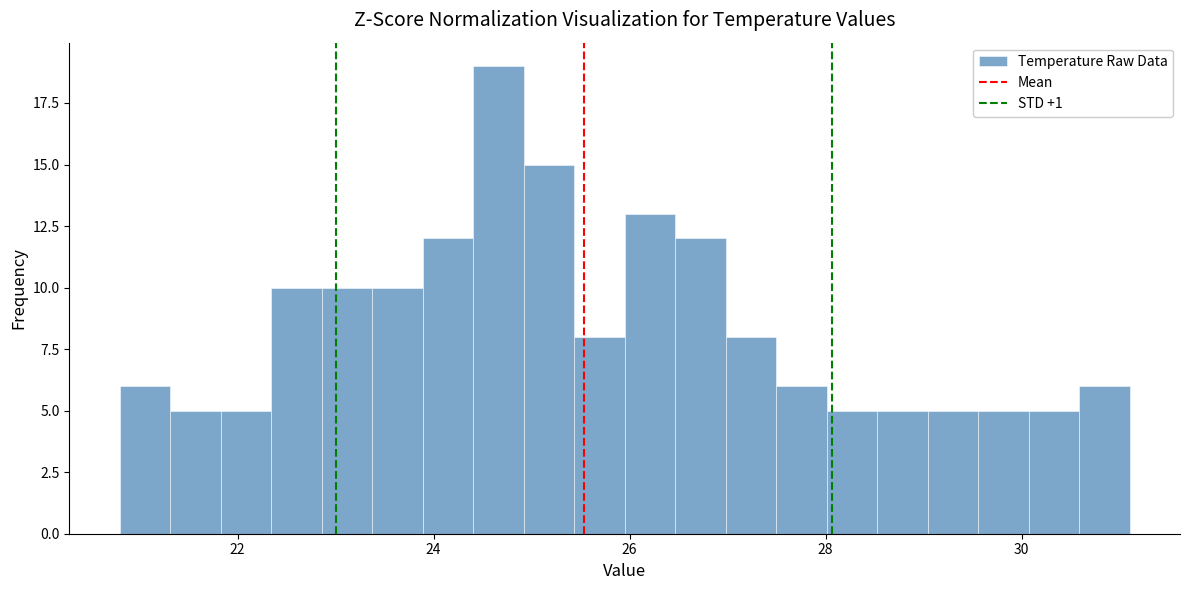

Around what value on the x-axis is the tallest bar? Give the approximate position of its centre, as read against the axis.

24.6